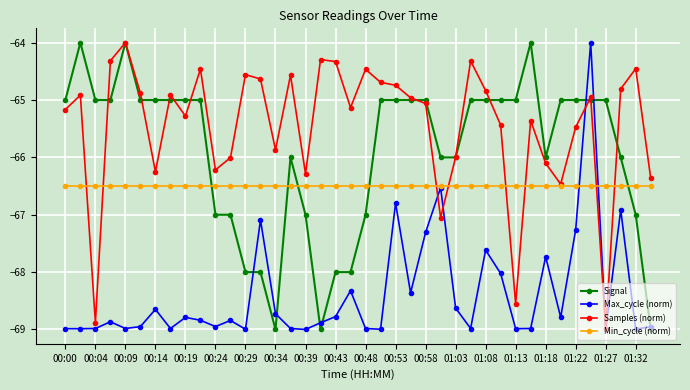

How many interior local valleys does the Samples (norm) series have?

11